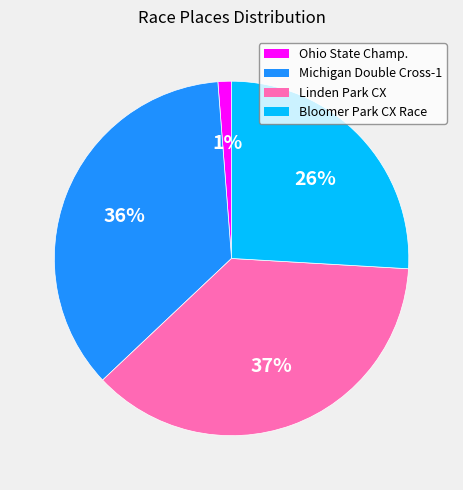

To the nearest percent, what portion does Linden Park CX represent?

37%